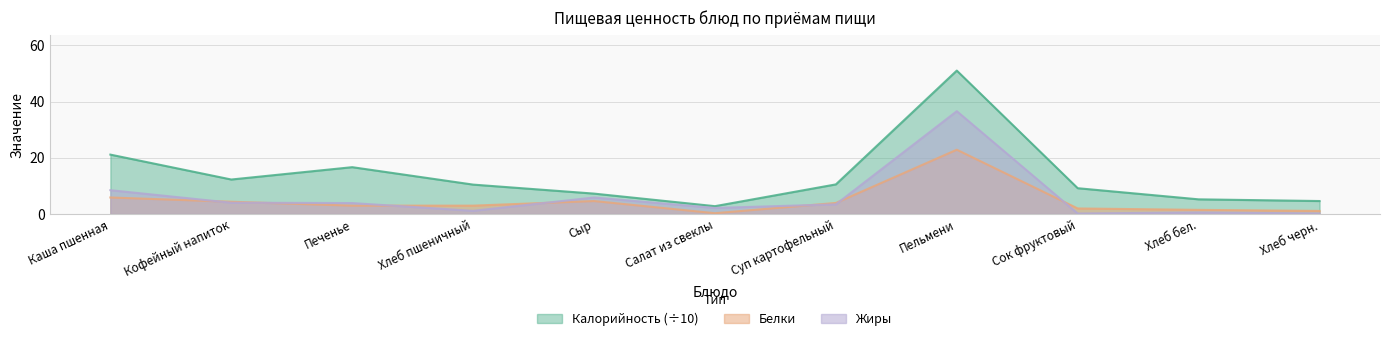

Is it true that Калорийность equals 51.0 at Пельмени?

True